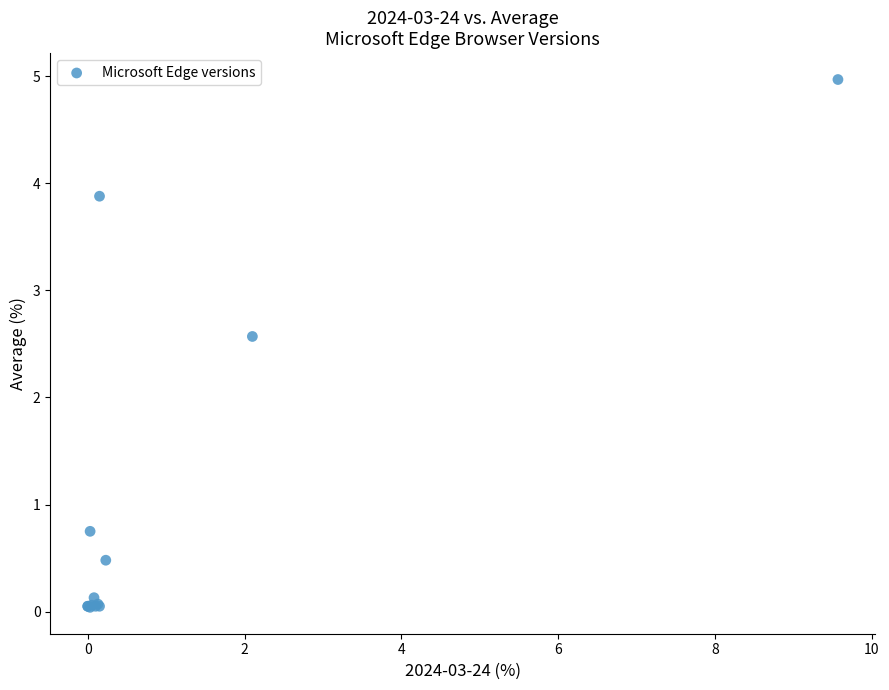

What Y value in the scatter plot is closest to 2?

2.6